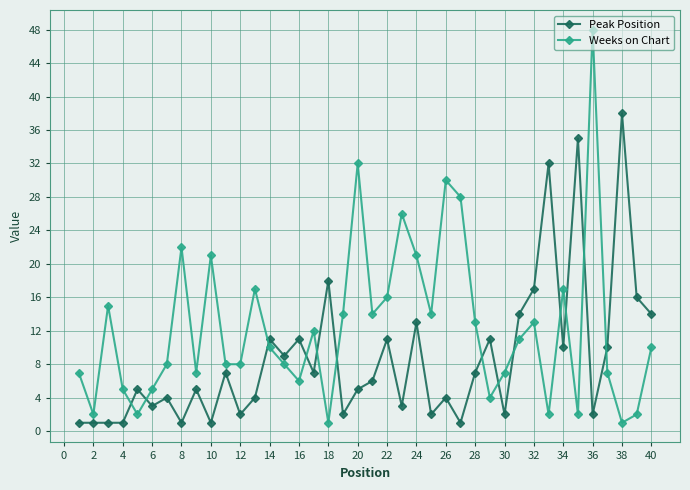

At how many categories does at least one series exceed 40?

1